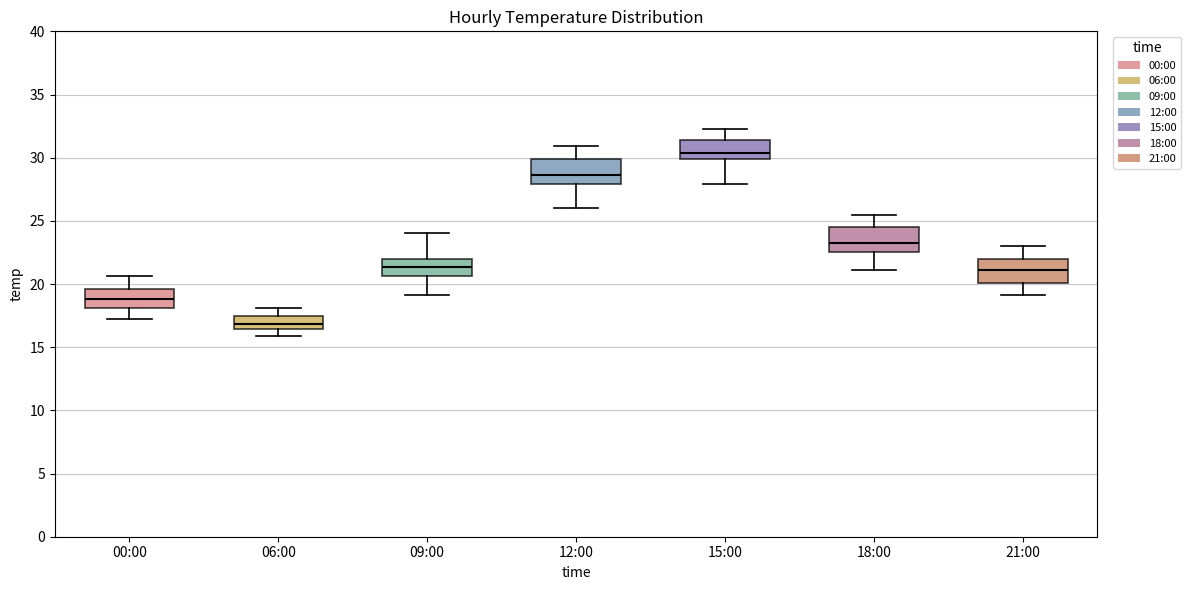

Reading left to right, read every box against the y-axis: the position of its median line, the range the box covers, and the ends of its whiskers. The values are not printed on the chart, so give them approximately, as read against the axis.

00:00: median 19.0, box 18.0 to 19.5, whiskers 17.0 to 20.5
06:00: median 17.0, box 16.5 to 17.5, whiskers 16.0 to 18.0
09:00: median 21.5, box 20.5 to 22.0, whiskers 19.0 to 24.0
12:00: median 28.5, box 28.0 to 30.0, whiskers 26.0 to 31.0
15:00: median 30.5, box 30.0 to 31.5, whiskers 28.0 to 32.5
18:00: median 23.5, box 22.5 to 24.5, whiskers 21.0 to 25.5
21:00: median 21.0, box 20.0 to 22.0, whiskers 19.0 to 23.0